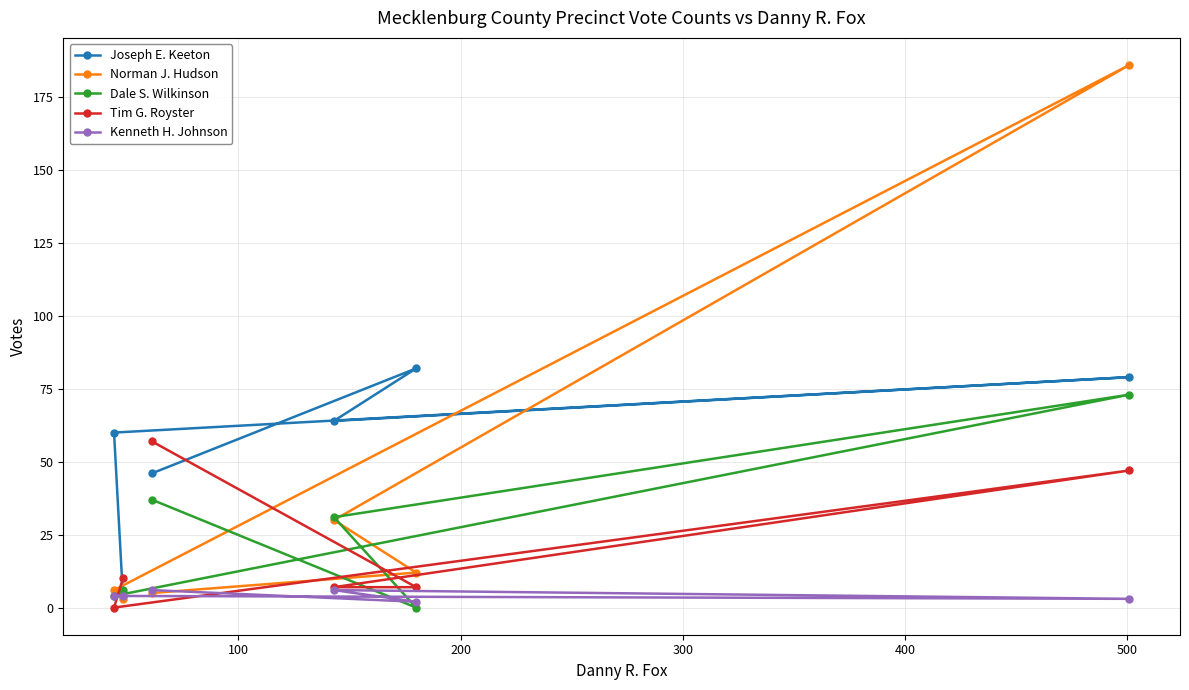

What is the value of the Kenneth H. Johnson point at the 5th from the left?

2